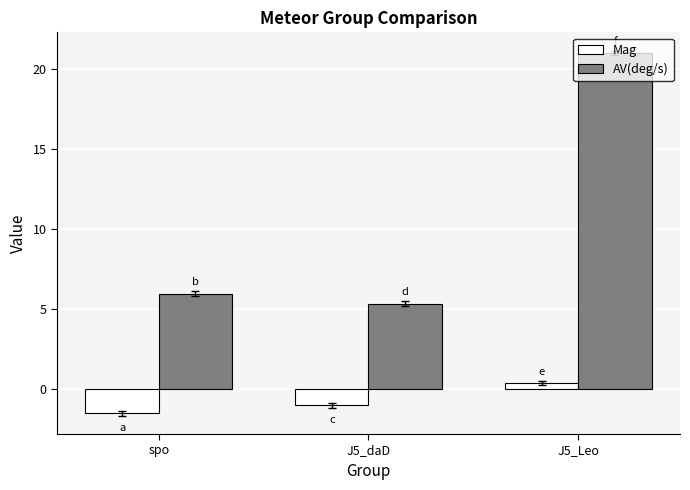

How many bars are there in each group?

2